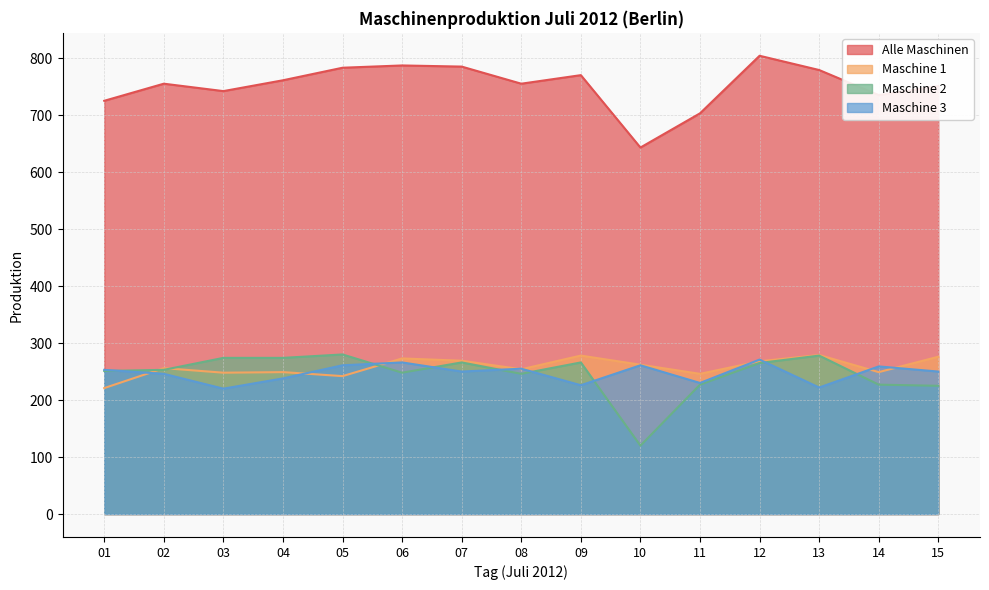

Does the chart display data point markers on the line(s)?

No